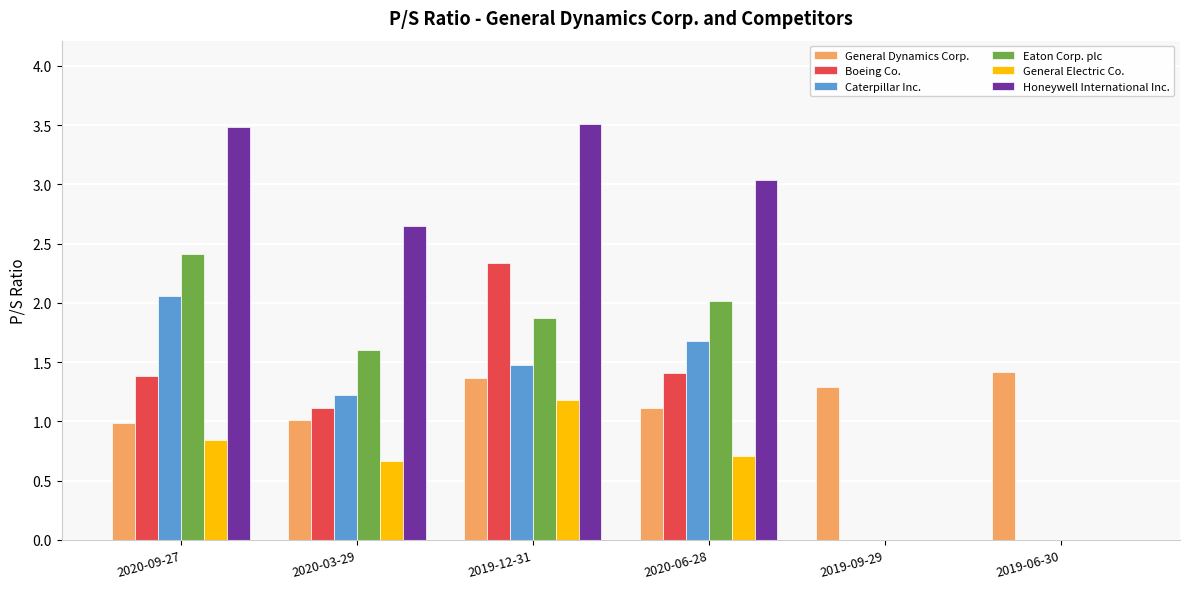

The General Dynamics Corp. series shows 2.0 at 2019-09-29. True or false?

False